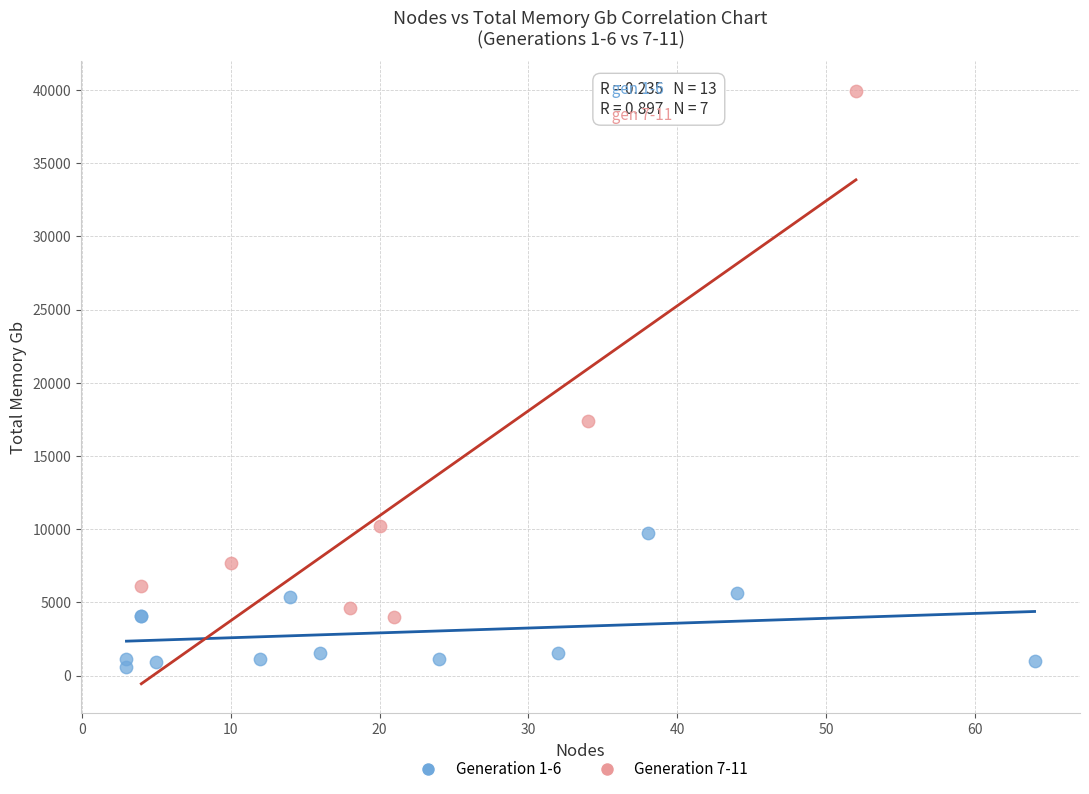

Which series reaches the minimum Y coordinate?

Generation 1-6